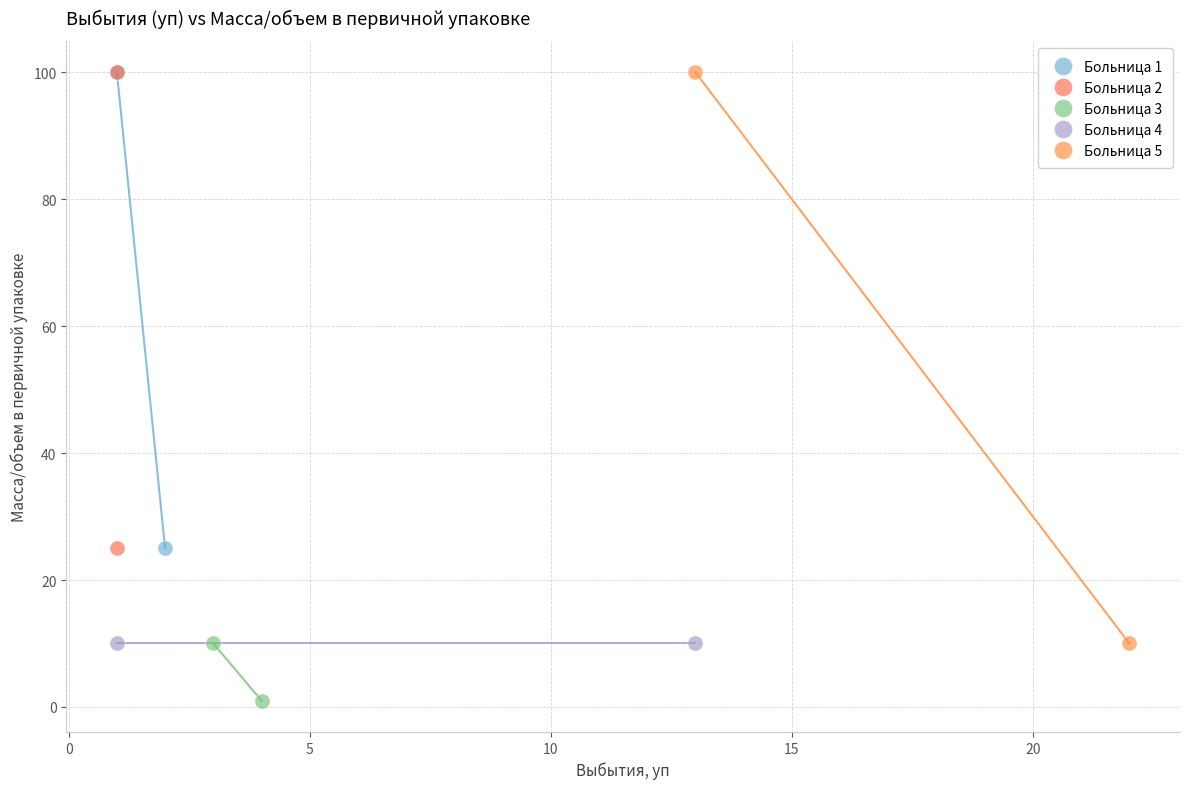

What are all the series names shown in the legend?

Больница 1, Больница 2, Больница 3, Больница 4, Больница 5